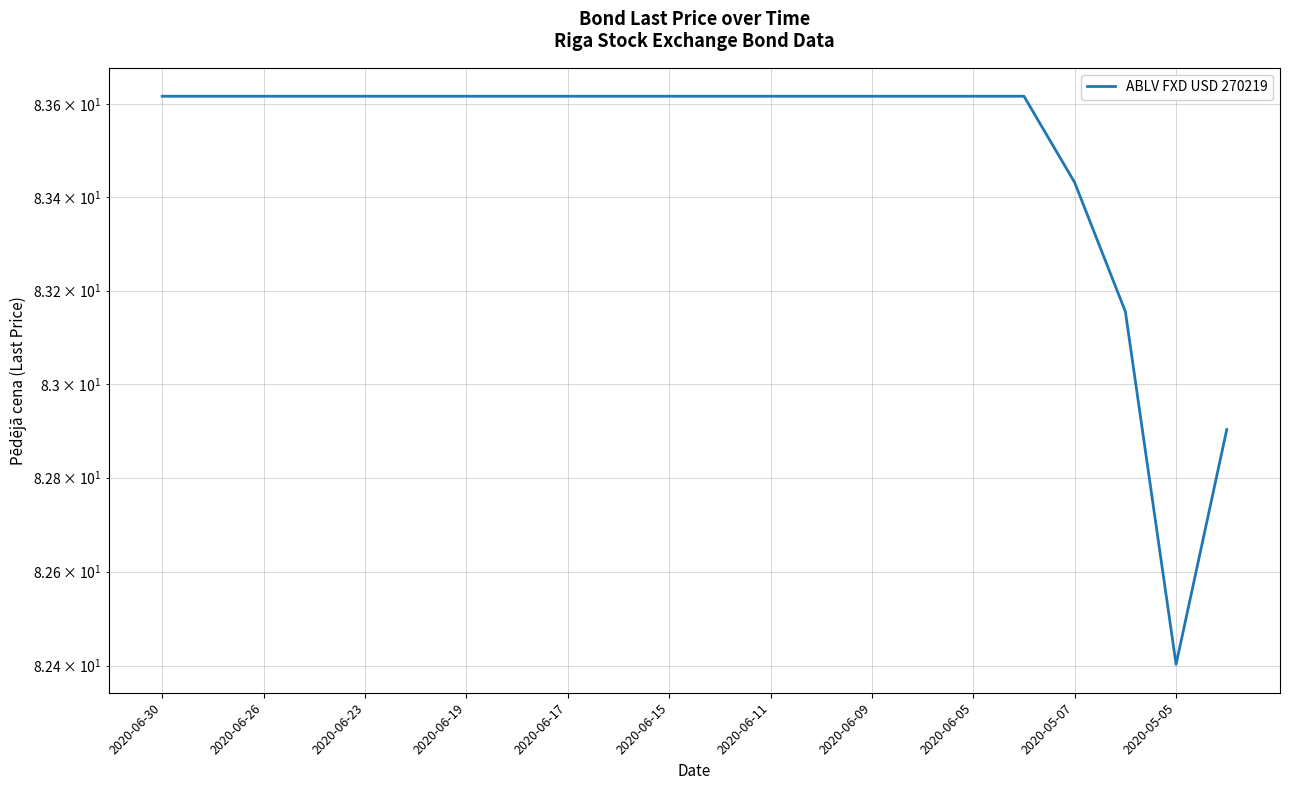

What is the sum of all values?

1837.0